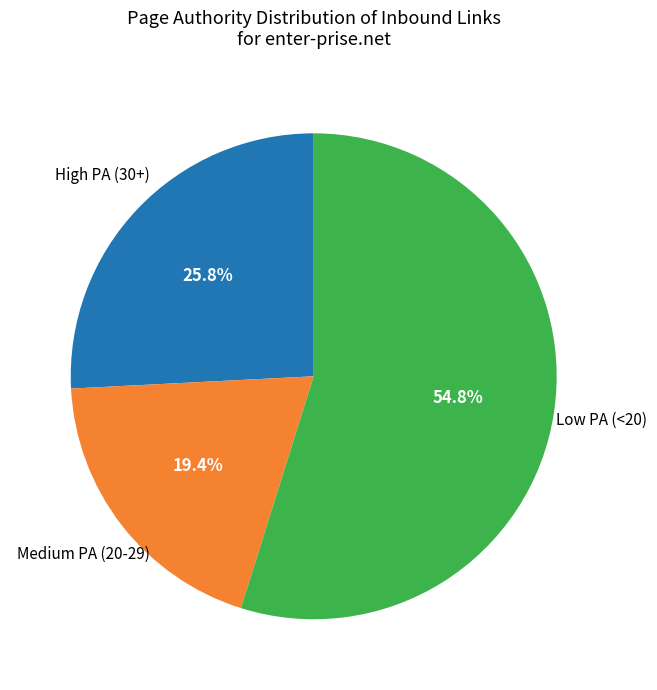

Is there a majority slice in this chart?

Yes